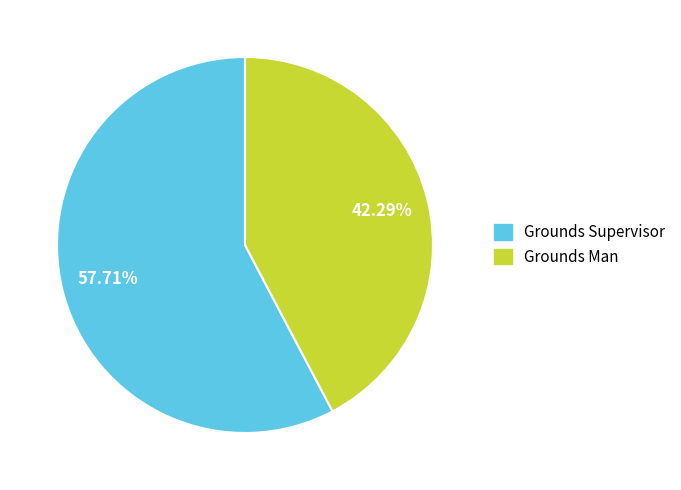

Which slice is the smallest?

Grounds Man